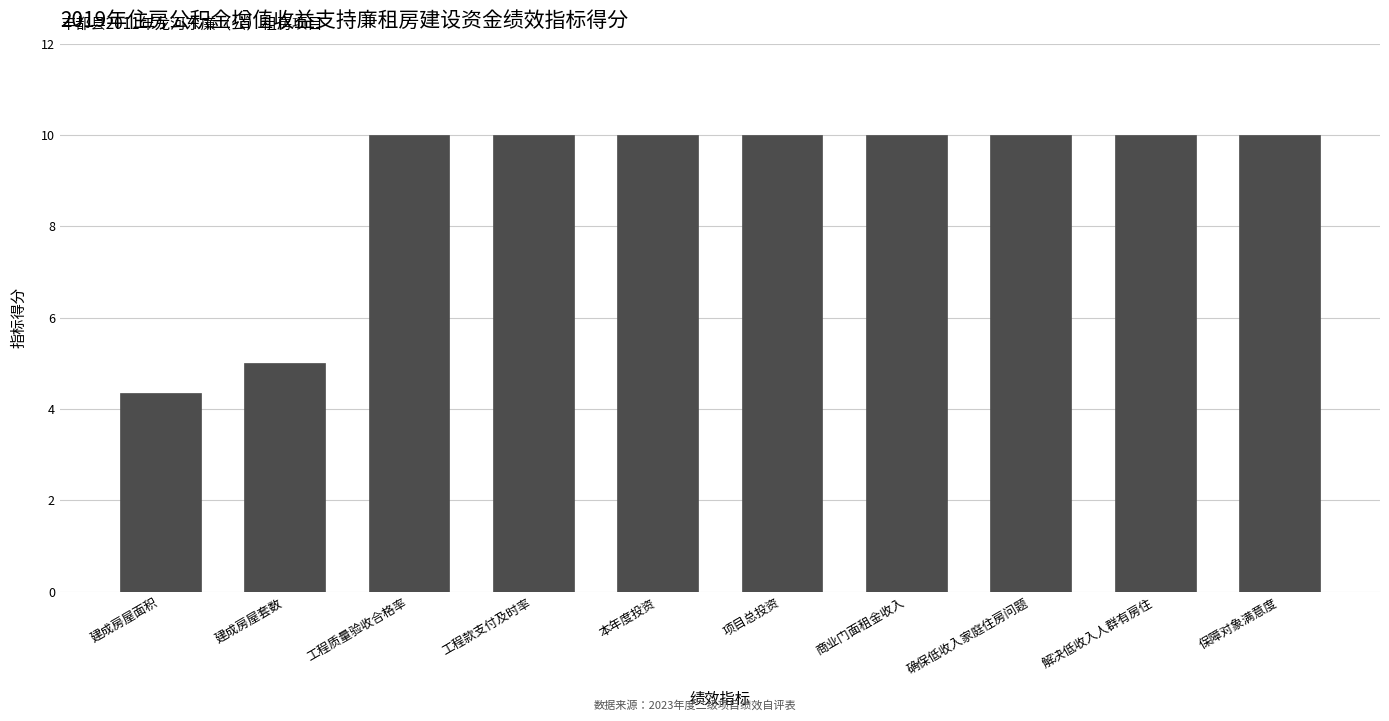

What is the sum of the values at 本年度投资 and 解决低收入人群有房住?

20.0